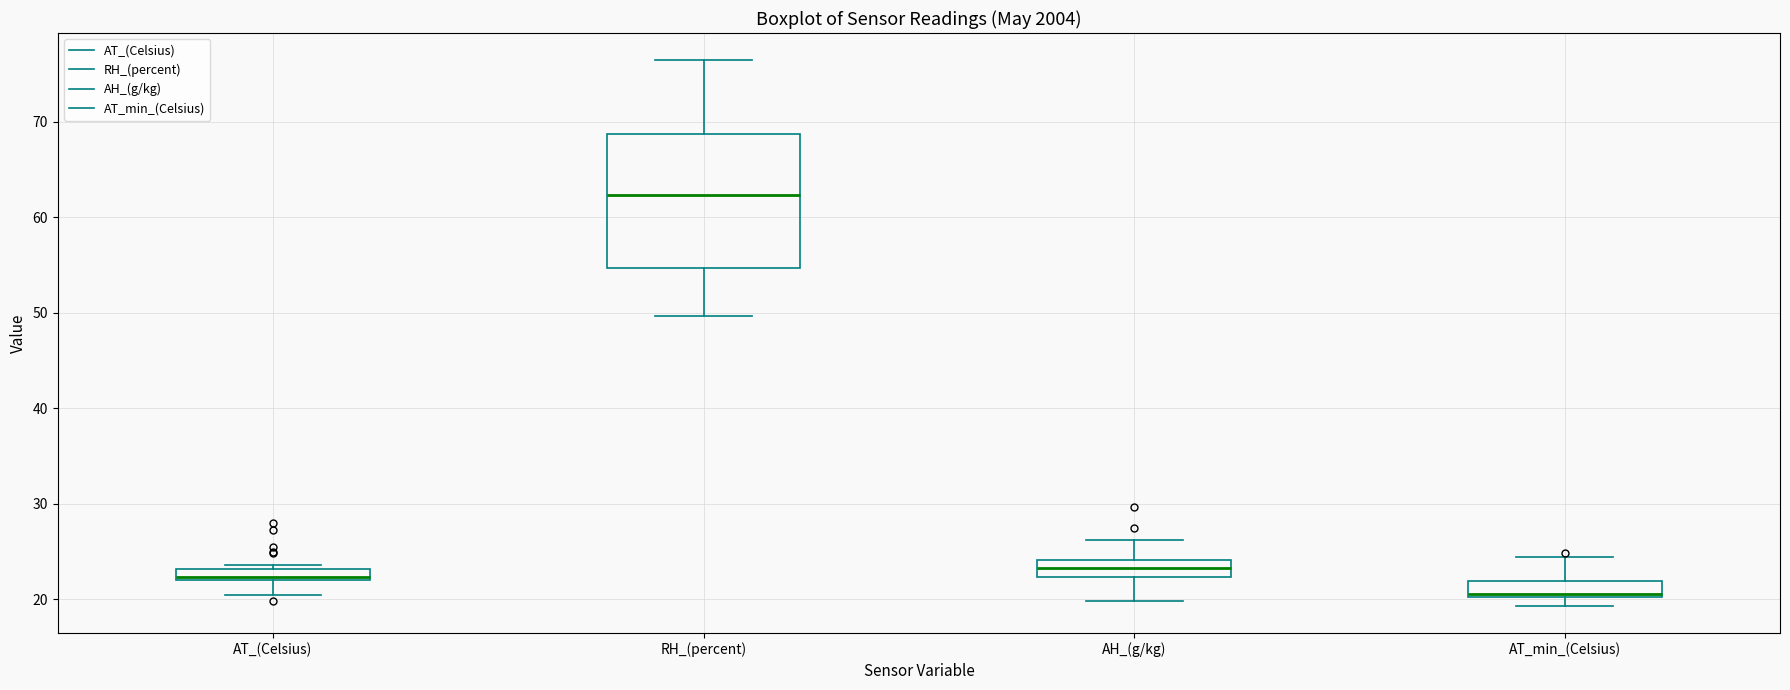

Comparing the boxes themselves (not the whiskers), which one is the tallest?

RH_(percent)